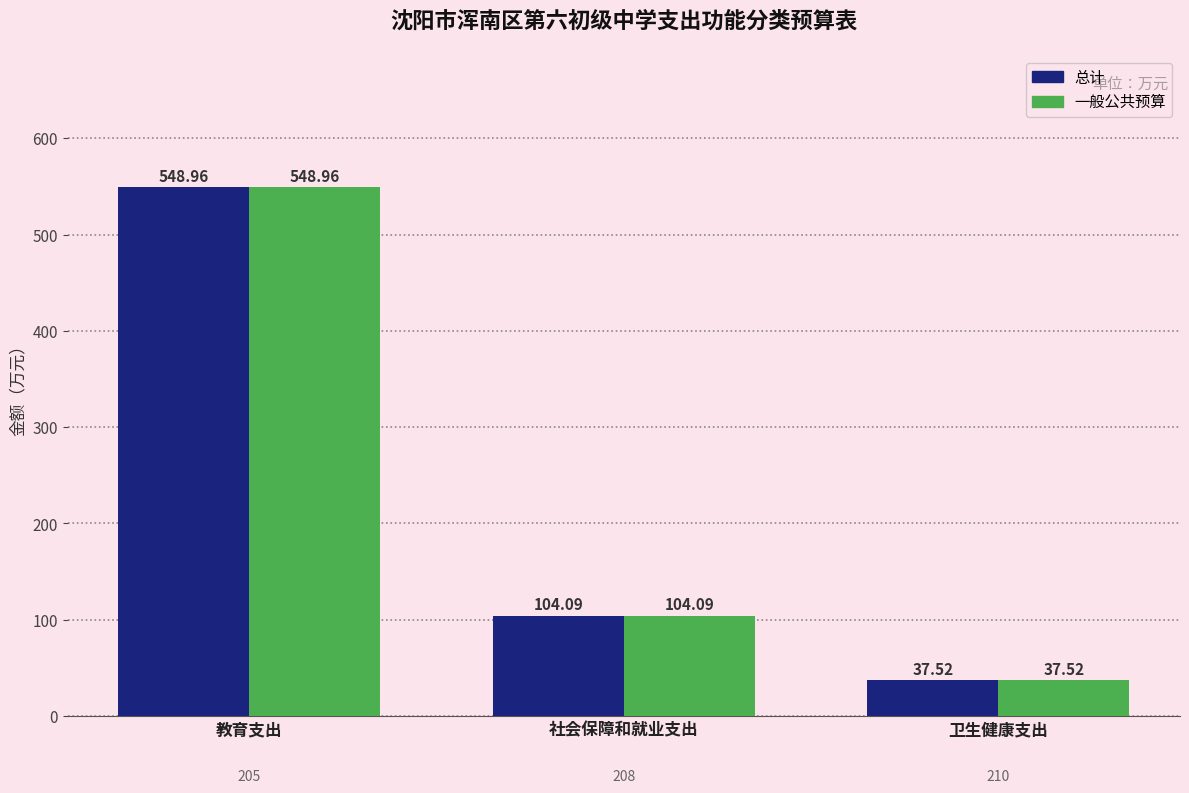

What is the label of the 1st bar from the left?

教育支出